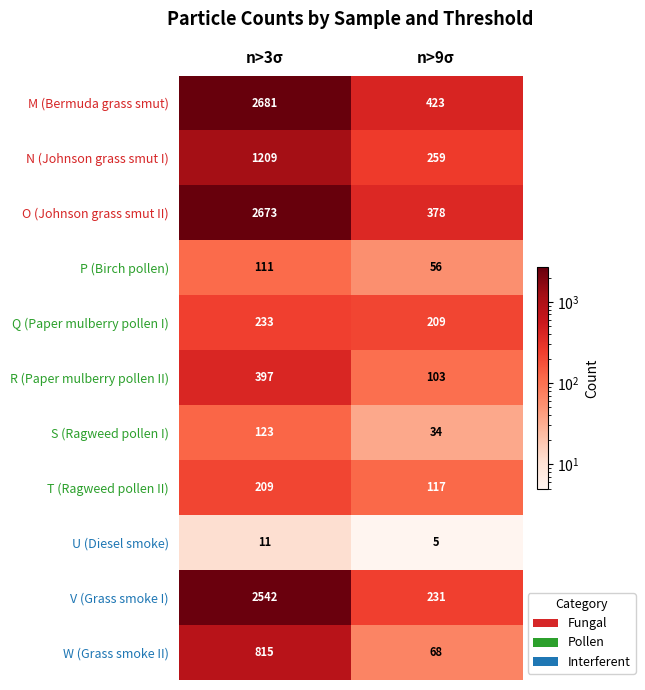

Reading left to right, what are all the values shown in this chart?

M (Bermuda grass smut): 2681	423
N (Johnson grass smut I): 1209	259
O (Johnson grass smut II): 2673	378
P (Birch pollen): 111	56
Q (Paper mulberry pollen I): 233	209
R (Paper mulberry pollen II): 397	103
S (Ragweed pollen I): 123	34
T (Ragweed pollen II): 209	117
U (Diesel smoke): 11	5
V (Grass smoke I): 2542	231
W (Grass smoke II): 815	68